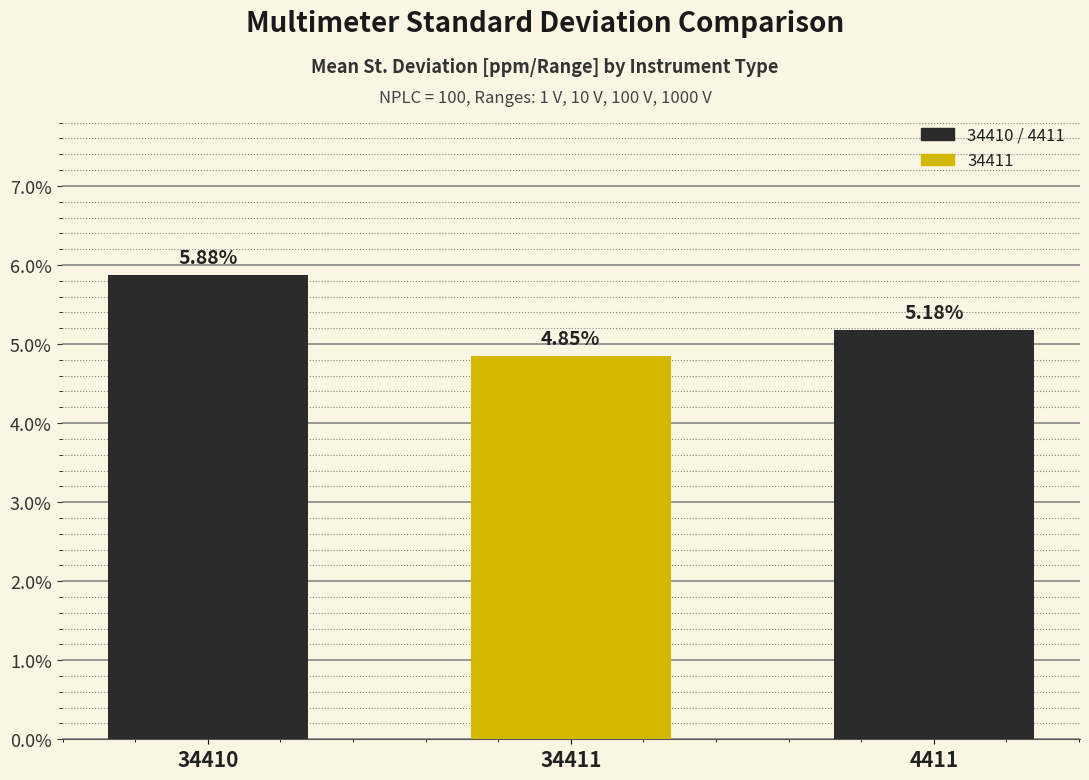

Which label corresponds to the smallest value in the chart?

34411